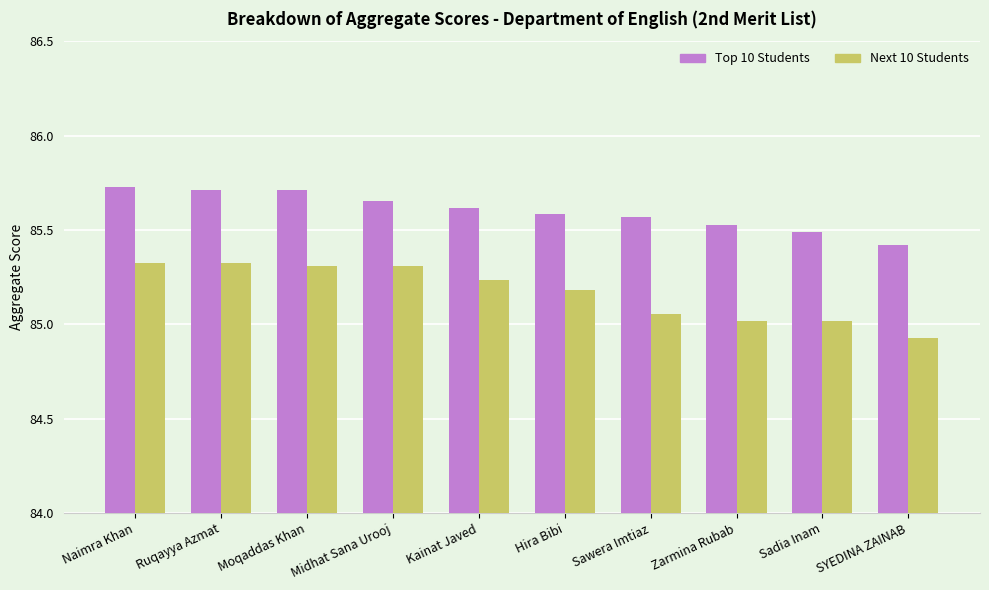

Which series has the widest spread of values?

Next 10 Students